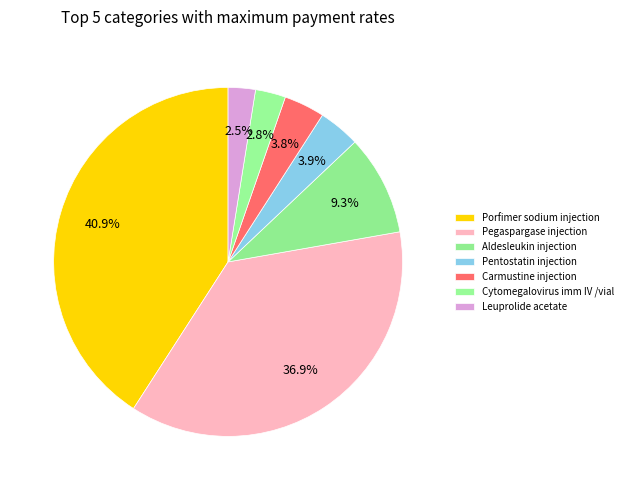

How many segments does this pie chart have?

7